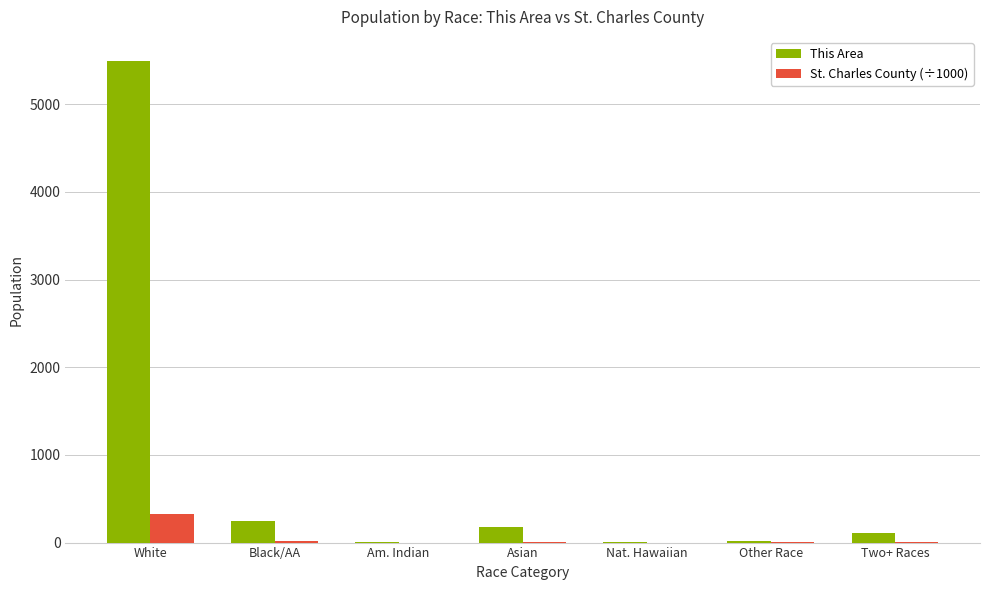

True or false: St. Charles County (÷1000) has a value of 327.0 at White.

True